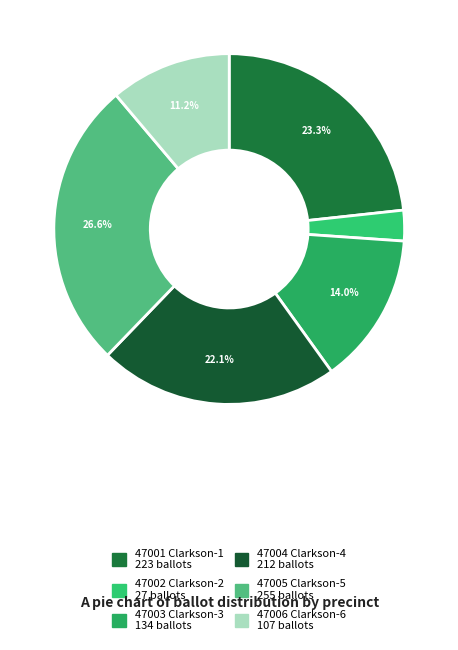

Which has a higher value, 47006 Clarkson-6 or 47003 Clarkson-3?

47003 Clarkson-3